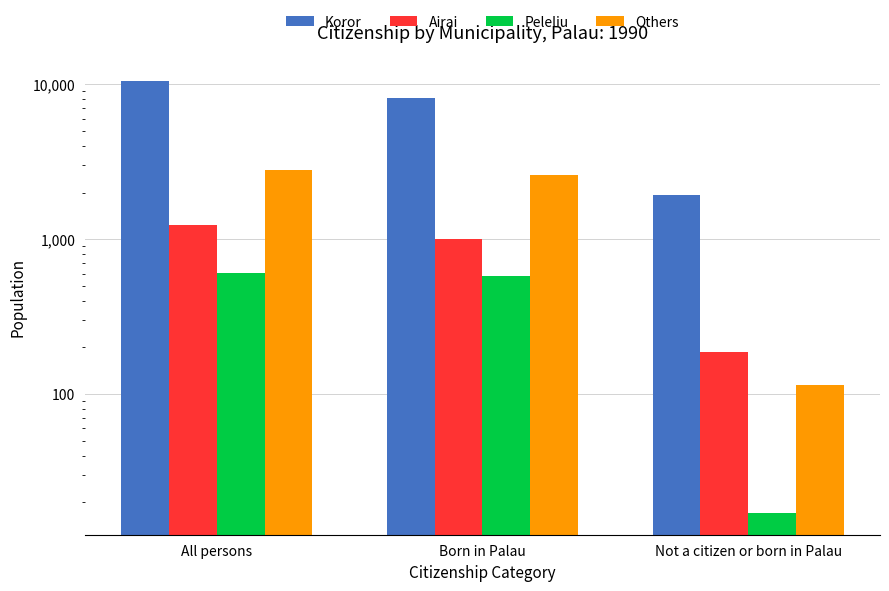

Reading left to right, list all the values displayed in this chart.

Koror: 10501	8139	1927
Airai: 1234	1010	188
Peleliu: 601	580	17
Others: 2786	2592	115